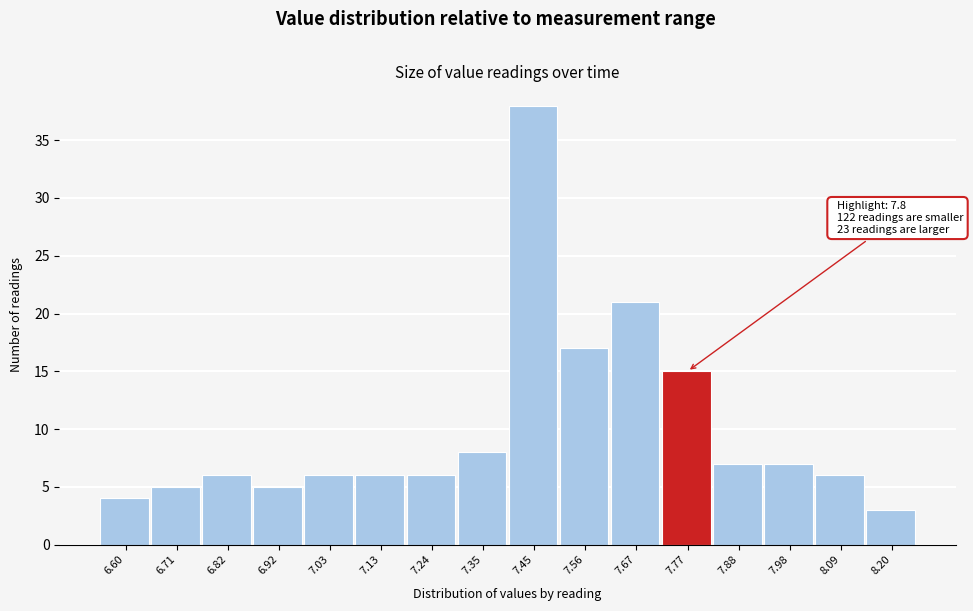

Over which range of the x-axis is the bar tallest?

7.40 to 7.50